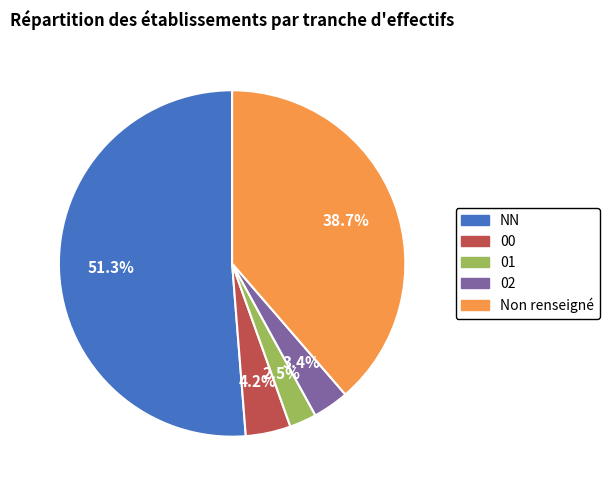

To the nearest percent, what is the combined percentage of 01 and 00?

7%